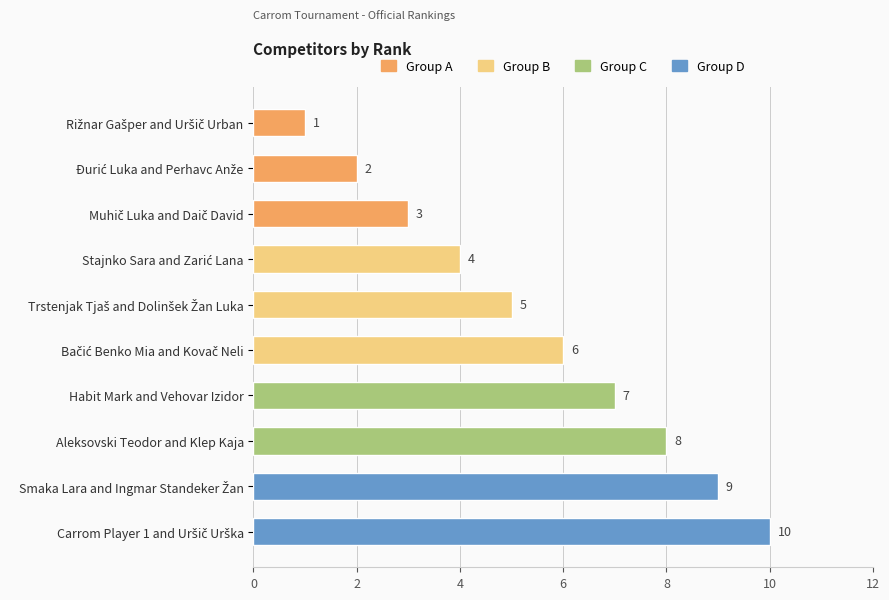

Is it true that the value at Habit Mark and Vehovar Izidor is 7?

True